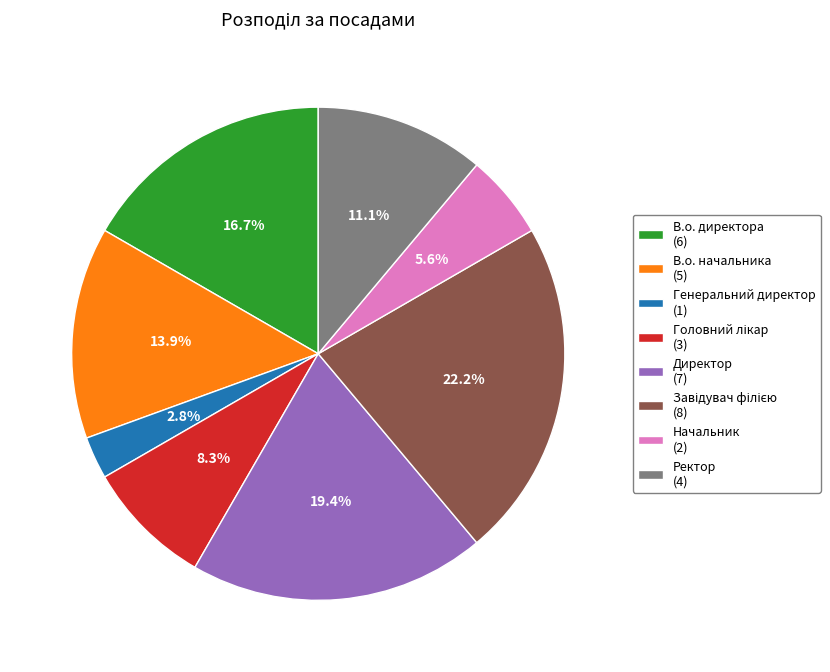

What portion of the pie excludes Начальник (2)?

94.4%